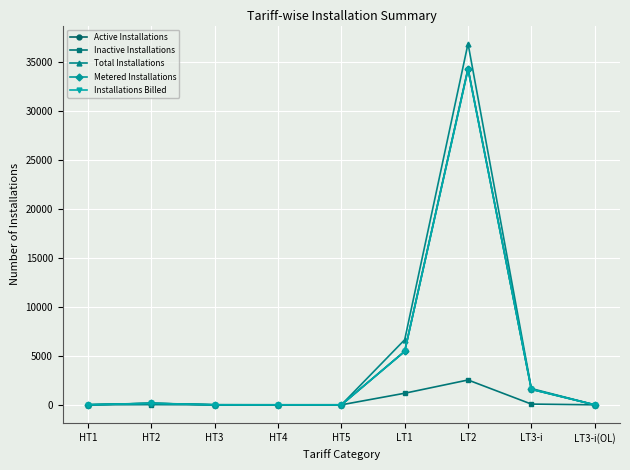

True or false: Active Installations has more than 0 points higher than both neighbors.

True